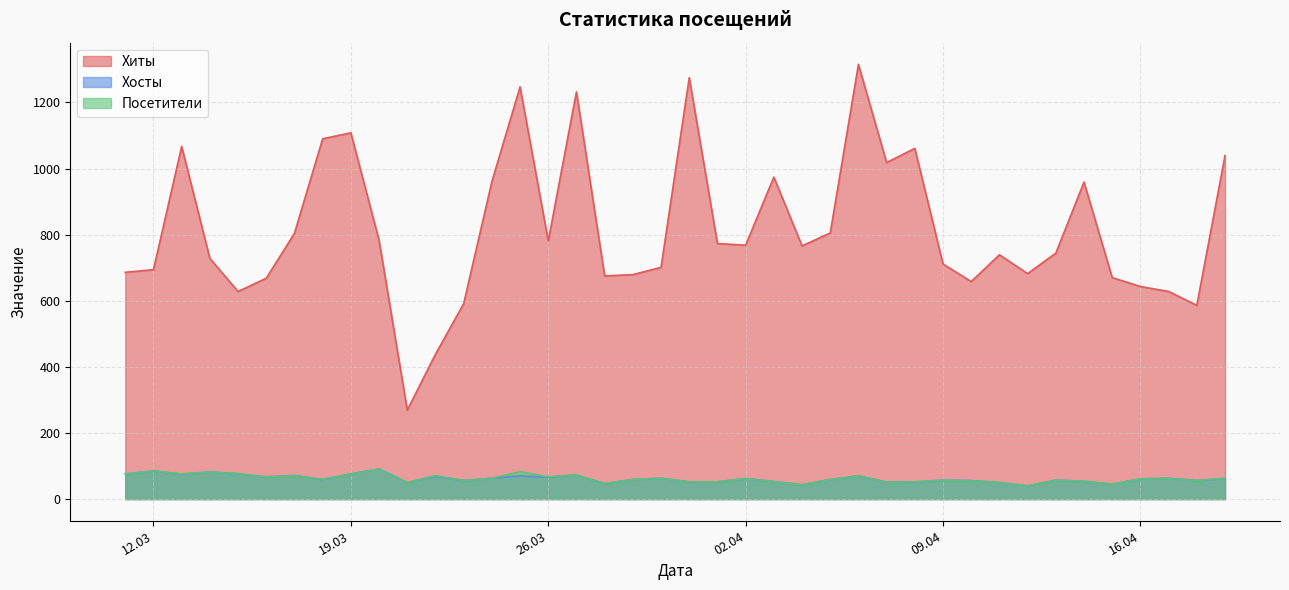

What is the smallest value displayed?

40